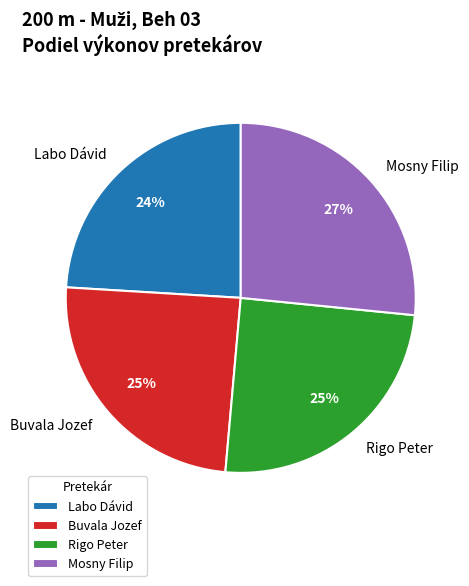

To the nearest percent, what is the difference between the Buvala Jozef and Mosny Filip slice percentages?

2%